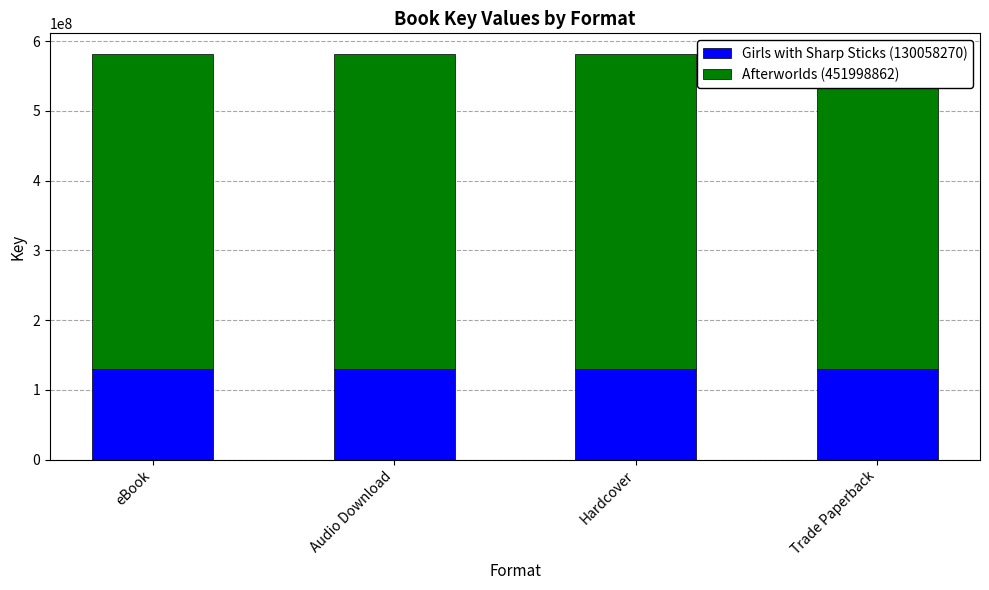

At which label does Girls with Sharp Sticks (130058270) reach its minimum?

eBook